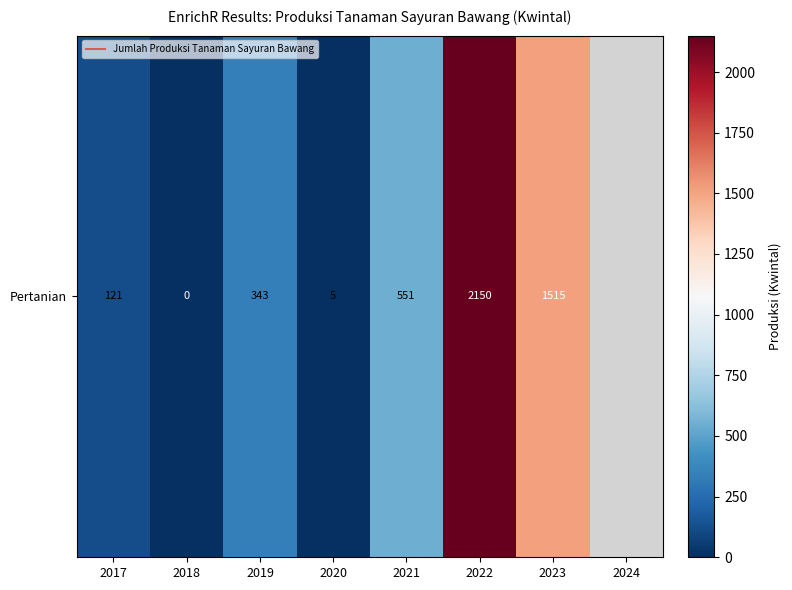

What is the difference between the values at 2023 and 2020?

1510.0